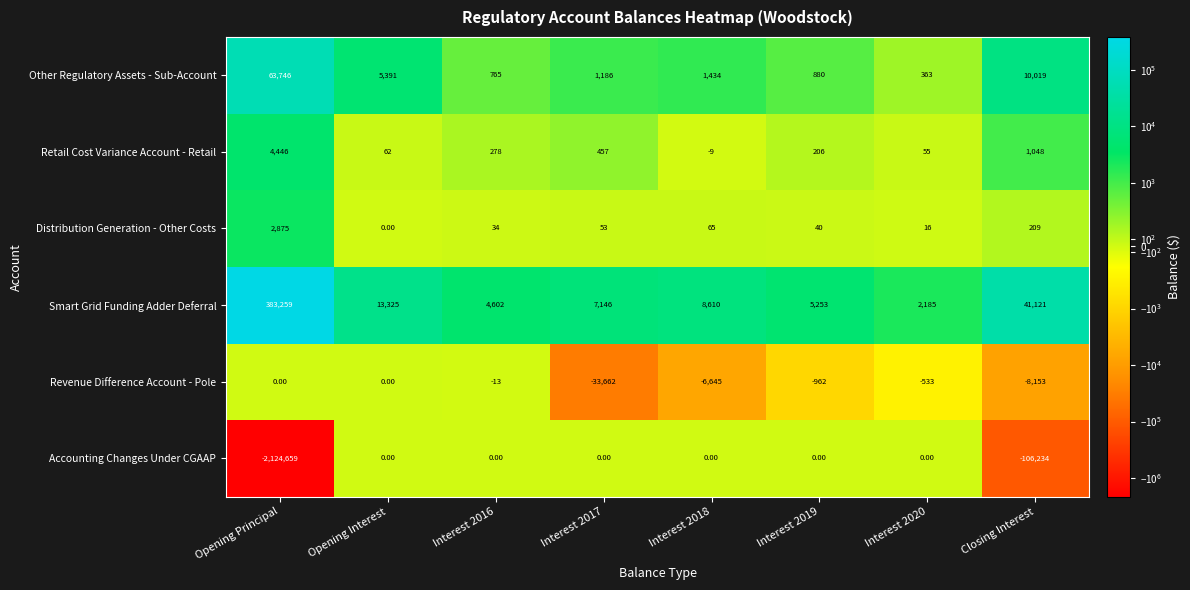

At which category is the sum across all series the highest?

Opening Interest